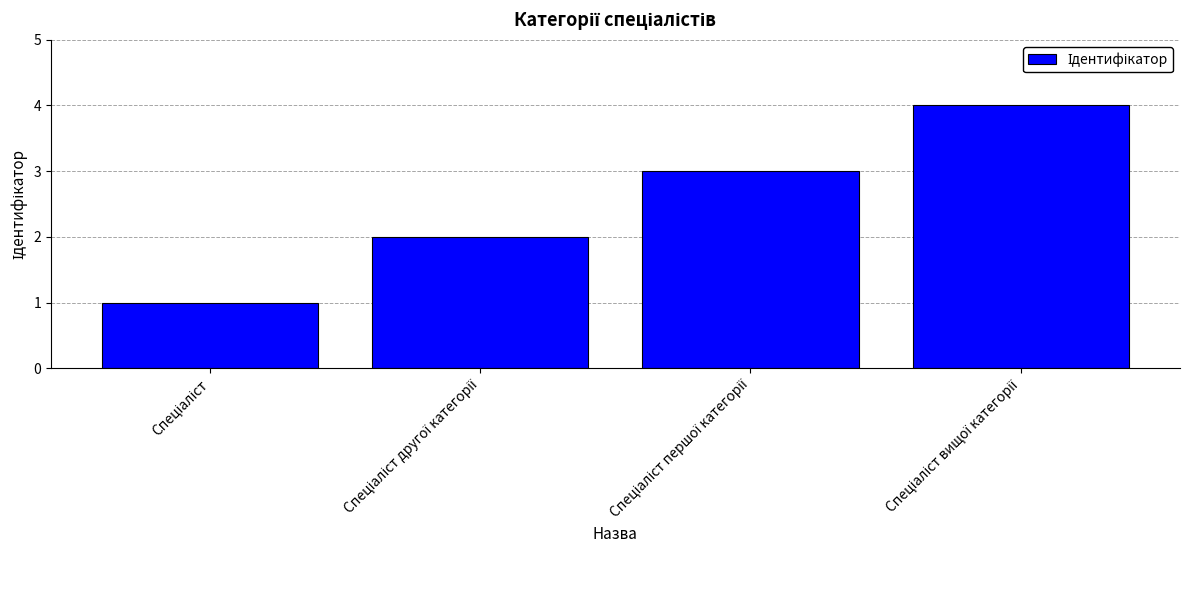

What is the sum of all values?

10